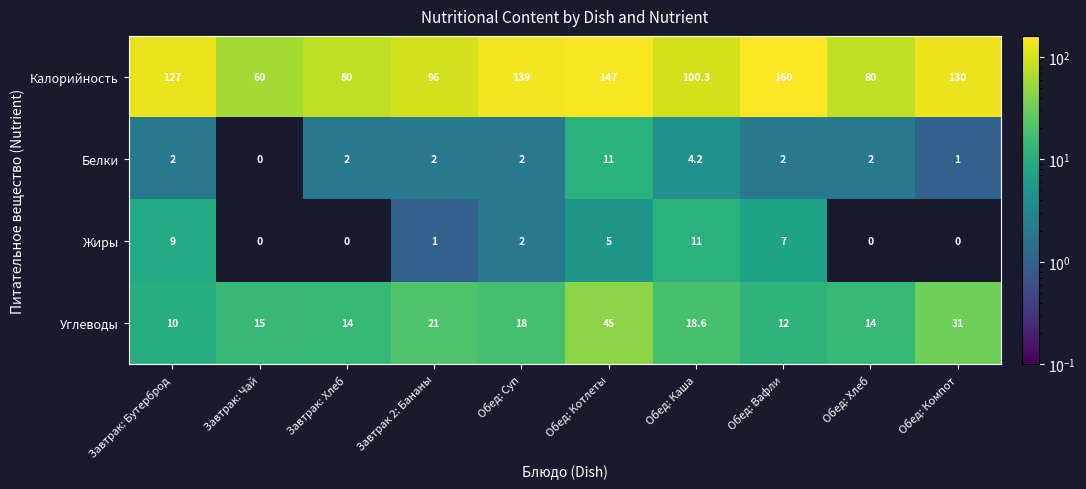

Rank the series at Завтрак 2: Бананы from highest to lowest value.

Калорийность, Углеводы, Белки, Жиры